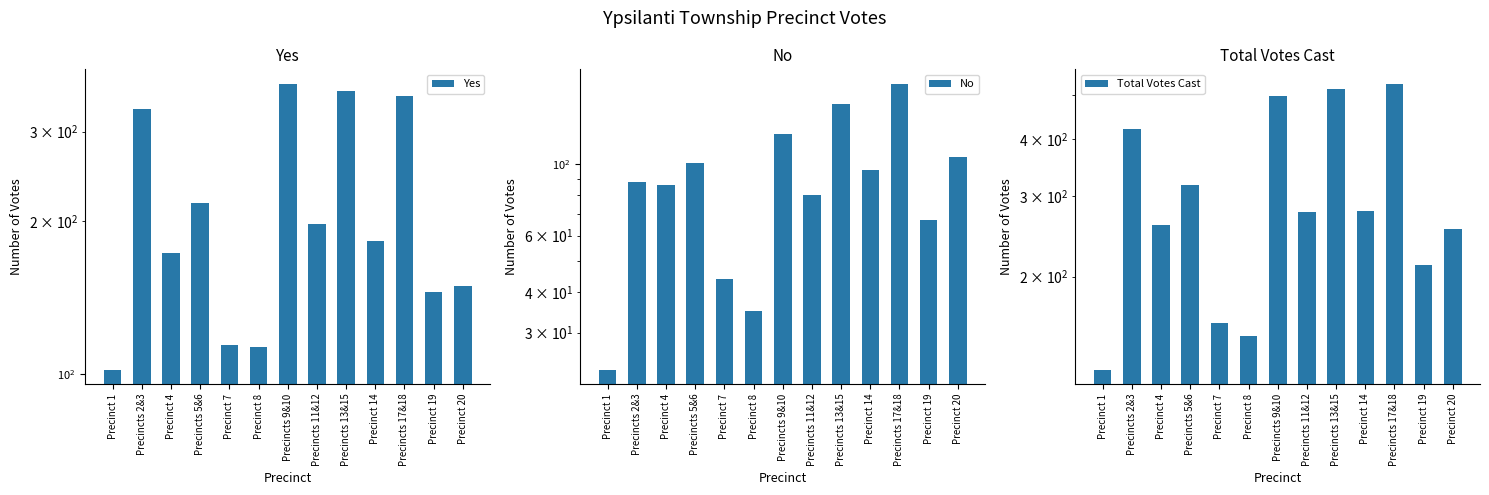

What is the sum of all No values?

1181